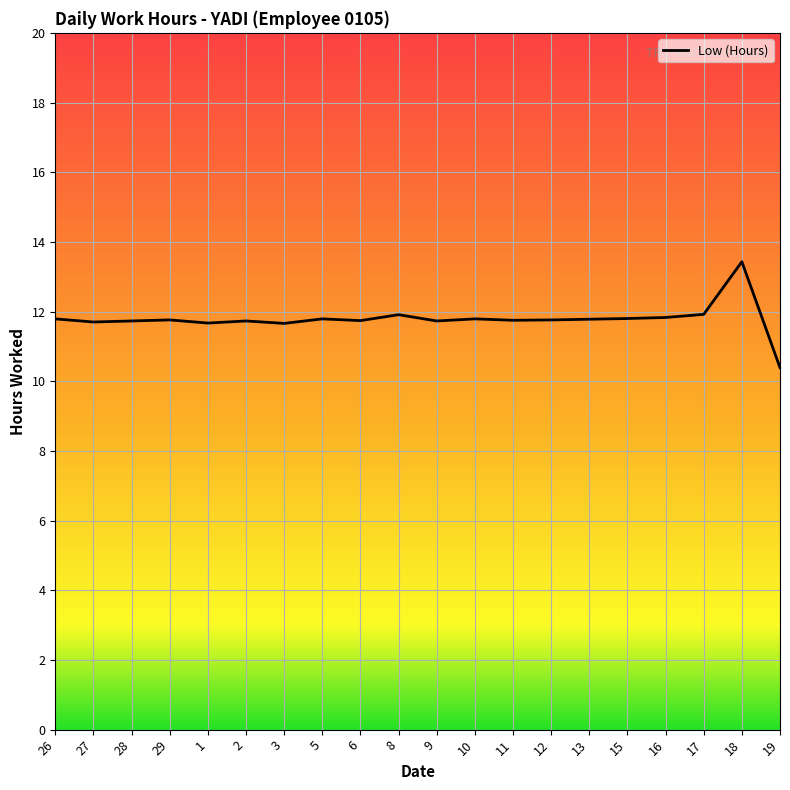

What is the sum of the values at 1 and 18?

25.1